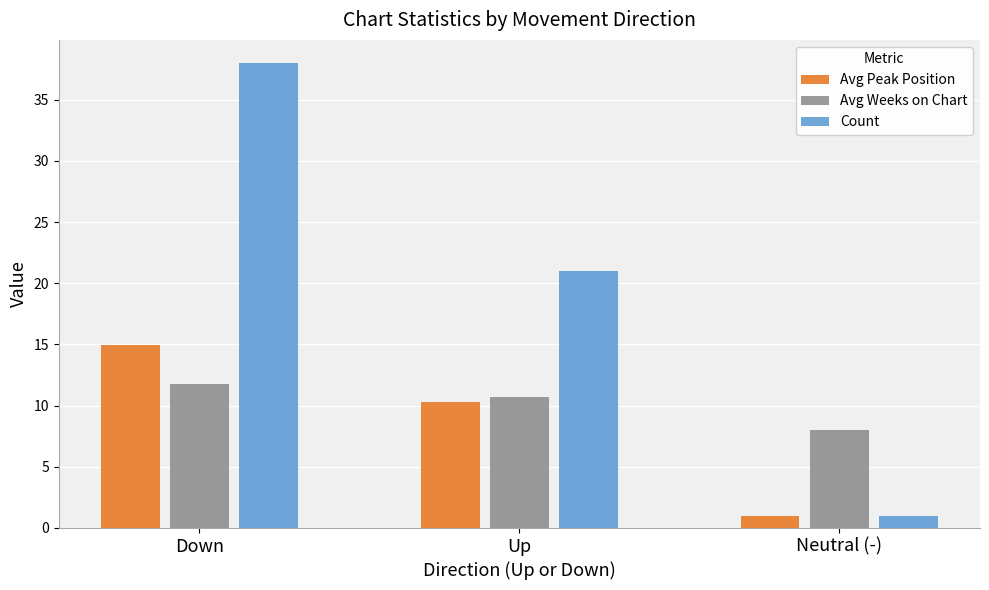

Which series has the largest total across all categories?

Count